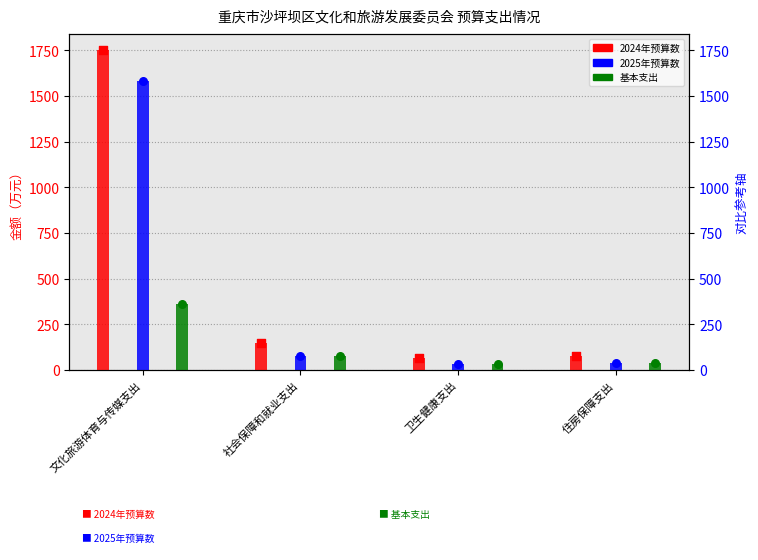

At how many categories does at least one series exceed 1650?

1